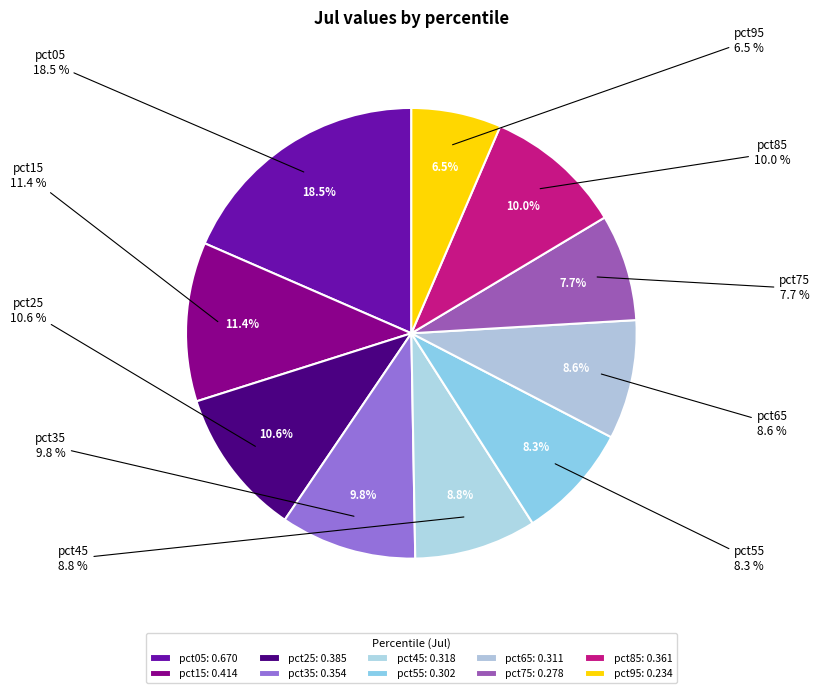

Is there any slice that represents more than half of the pie?

No